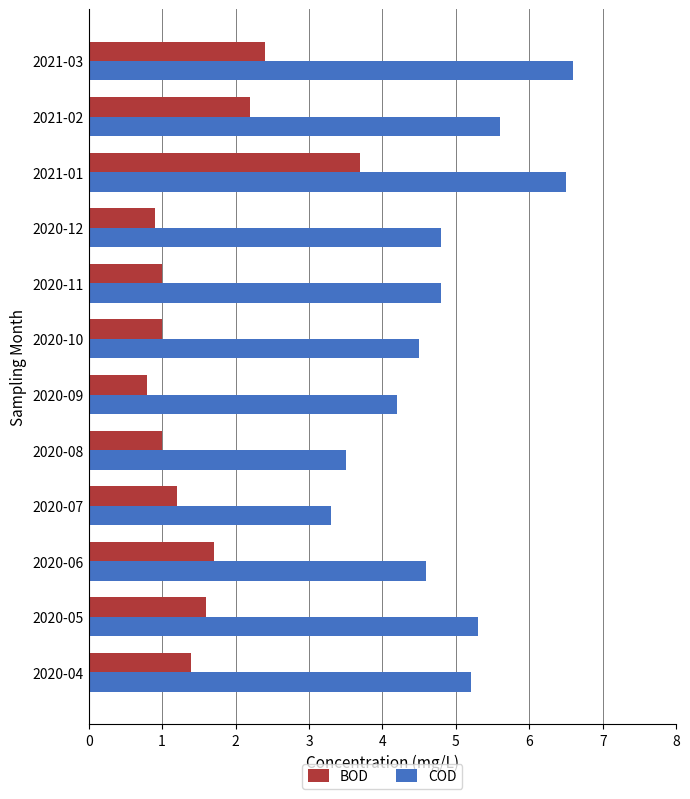

List the series in order of their peak value, lowest first.

BOD, COD